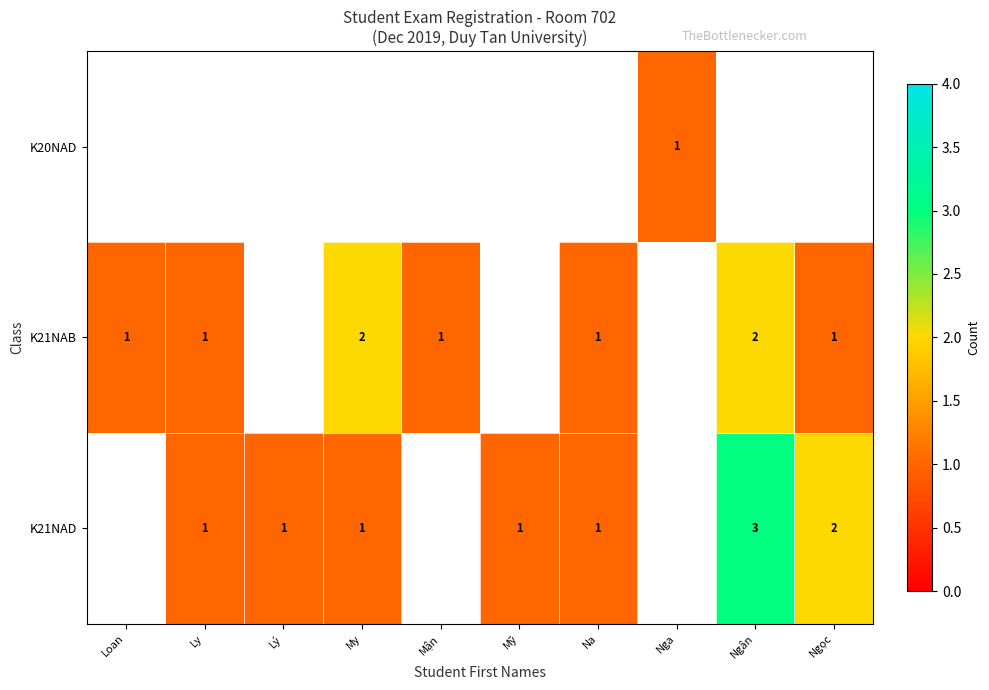

Between Loan and Mận, which is larger?

Mận